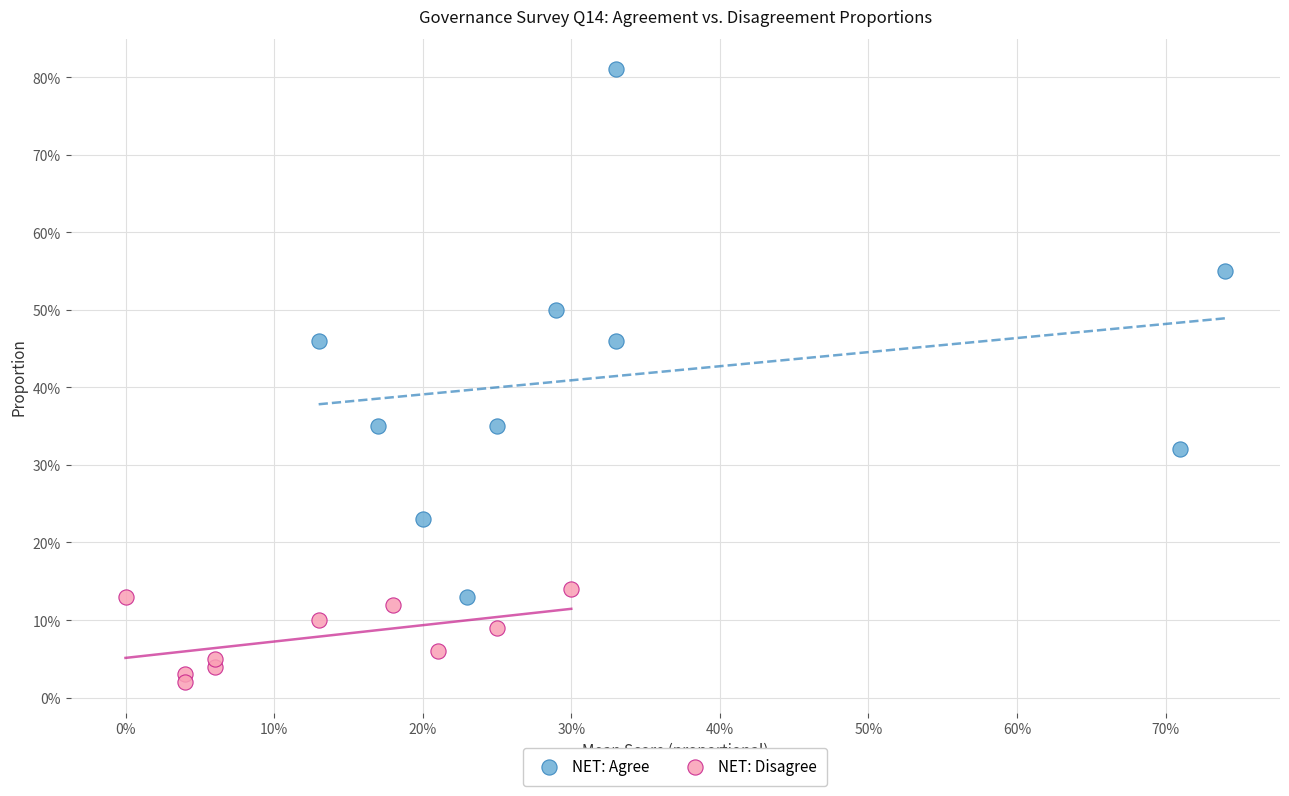

What are all the series names shown in the legend?

NET: Agree, NET: Disagree